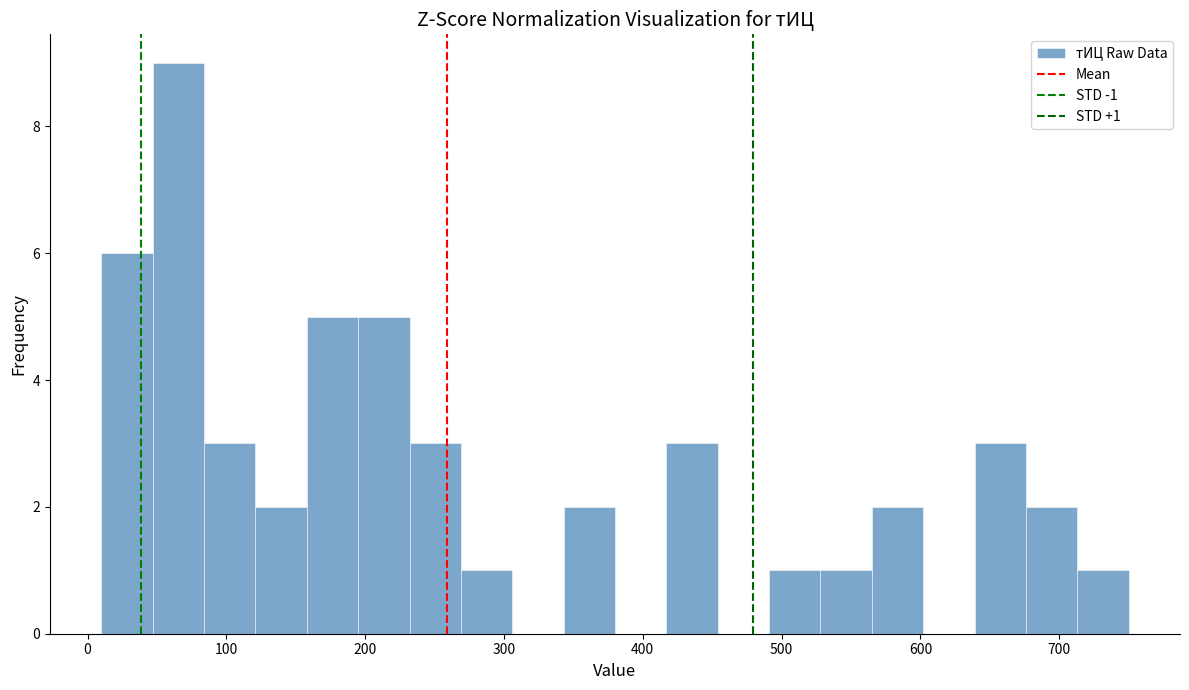

Read against the x-axis, roughly where is the centre of the tallest bar?

70